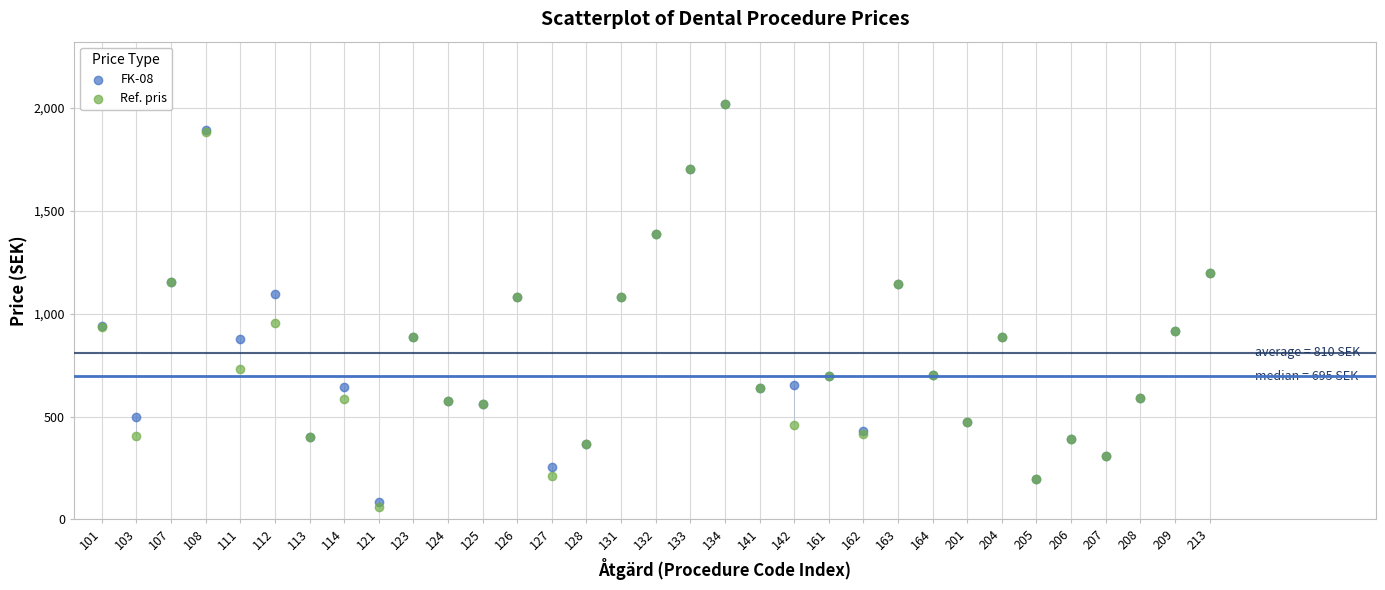

Which series reaches the minimum Y coordinate?

Ref. pris